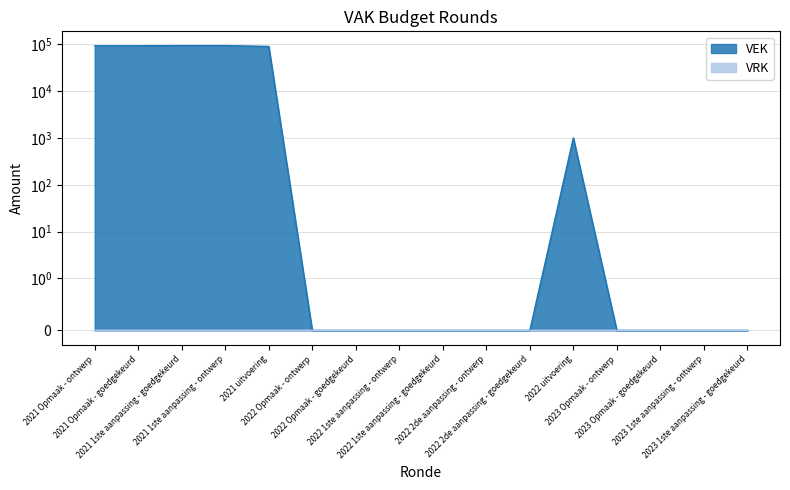

What is the average value?

29006